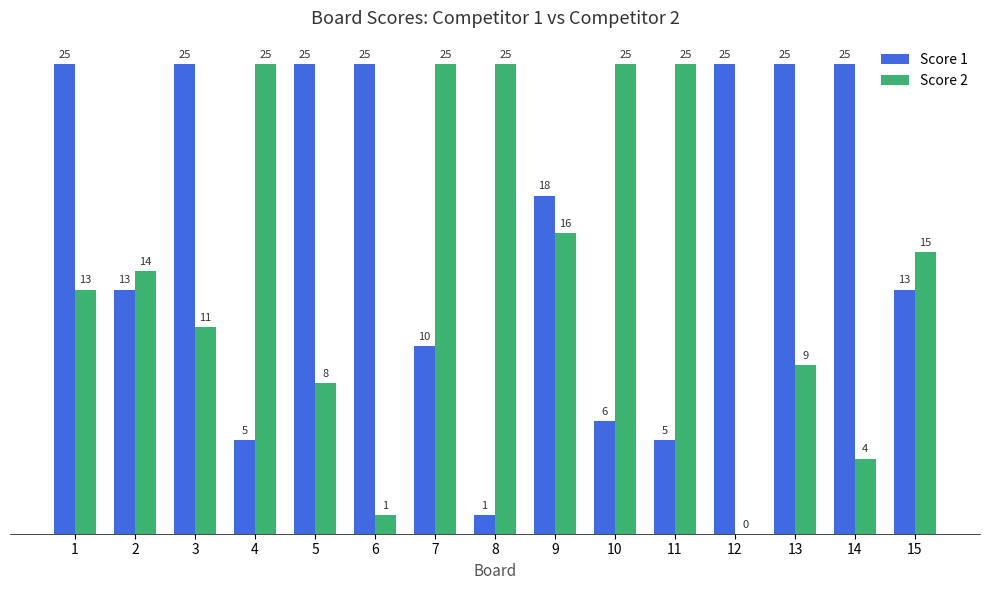

True or false: Score 1 has a value of 5 at 4.

True